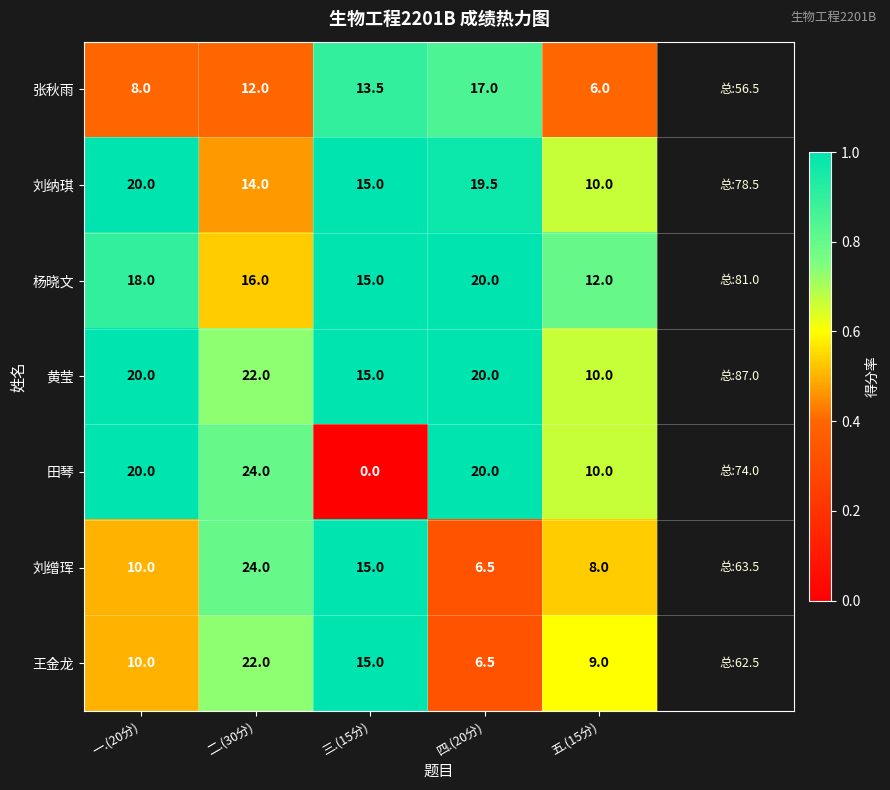

At which category is the sum across all series the highest?

二.(30分)